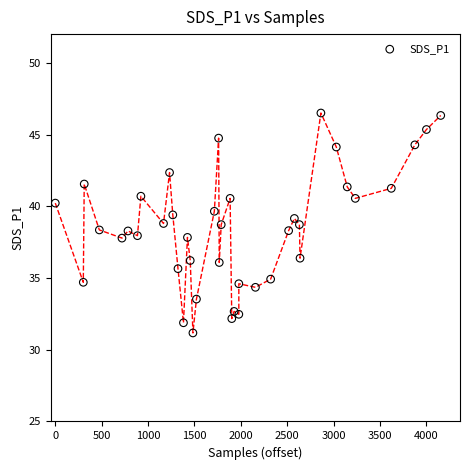

What is the range of X values (max minus min)?

4156.0